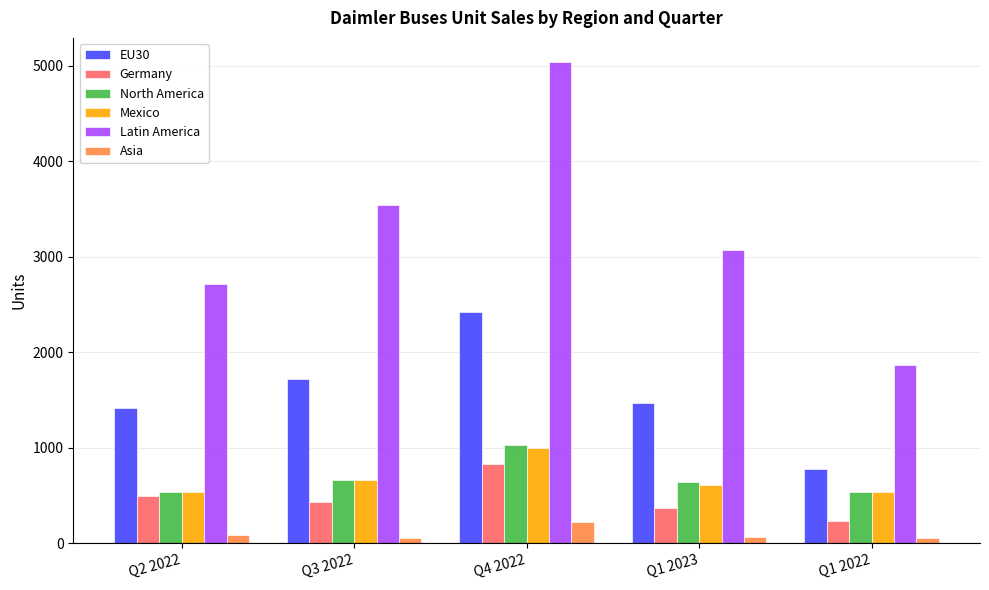

Is it true that North America equals 533 at Q2 2022?

True